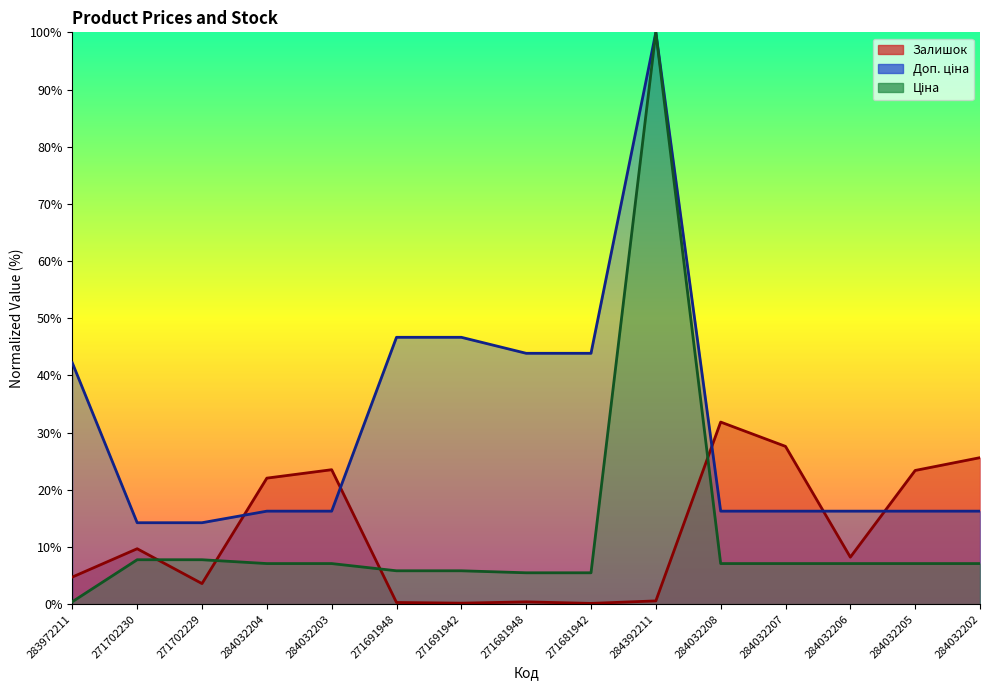

Which series has the widest spread of values?

Ціна